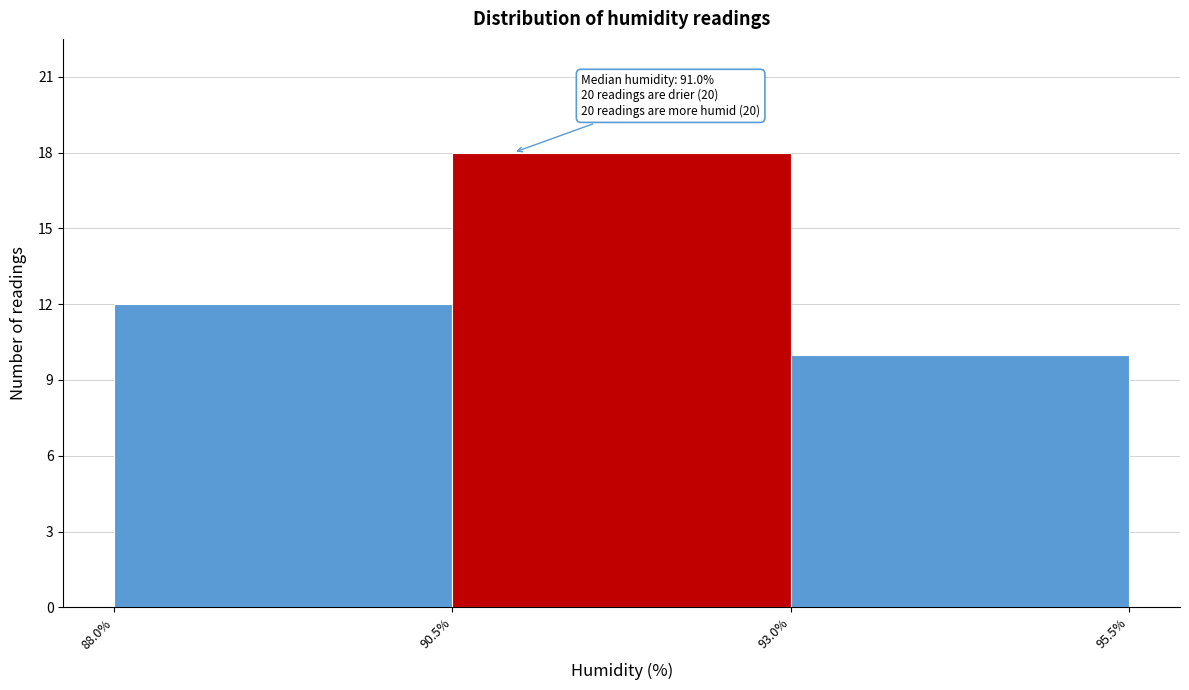

Over which range of the x-axis is the bar tallest?

90.5% to 93.0%